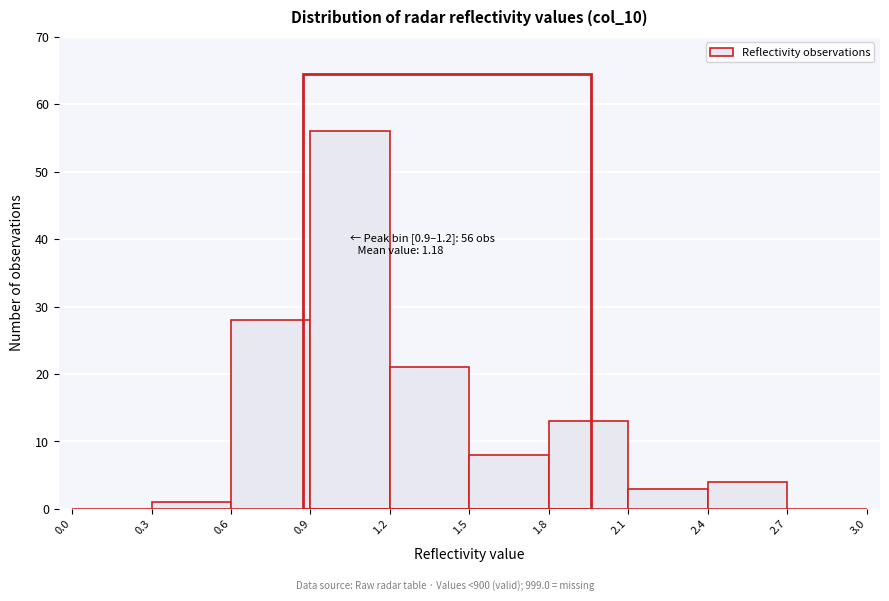

Over which range of the x-axis is the bar tallest?

0.9 to 1.2